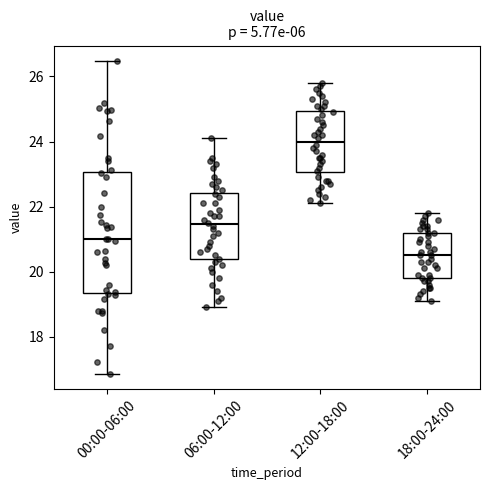

Where does the lower whisker of the box for 00:00-06:00 end on the y-axis? The values are not printed on the chart, so give them approximately, as read against the axis.

16.8